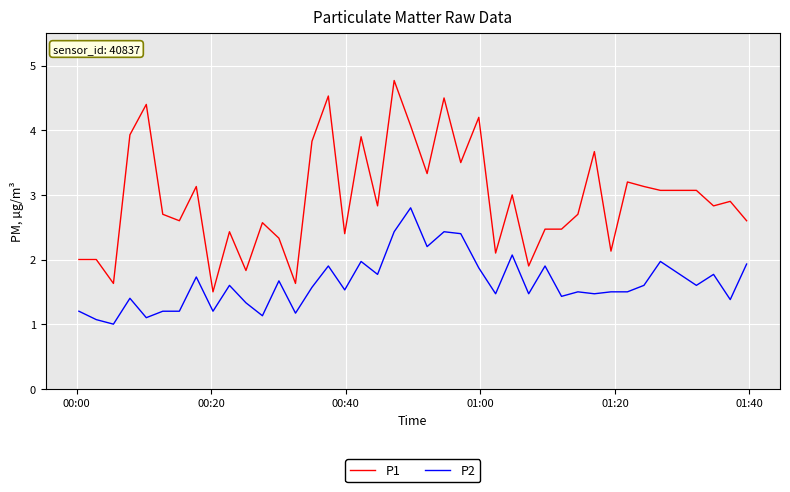

Reading left to right, extract all data points from this chart.

P1: 2.0	2.0	1.6	3.9	4.4	2.7	2.6	3.1	1.5	2.4	1.8	2.6	2.3	1.6	3.8	4.5	2.4	3.9	2.8	4.8	4.1	3.3	4.5	3.5	4.2	2.1	3.0	1.9	2.5	2.5	2.7	3.7	2.1	3.2	3.1	3.1	3.1	2.8	2.9	2.6
P2: 1.2	1.1	1.0	1.4	1.1	1.2	1.2	1.7	1.2	1.6	1.3	1.1	1.7	1.2	1.6	1.9	1.5	2.0	1.8	2.4	2.8	2.2	2.4	2.4	1.9	1.5	2.1	1.5	1.9	1.4	1.5	1.5	1.5	1.5	1.6	2.0	1.6	1.8	1.4	1.9